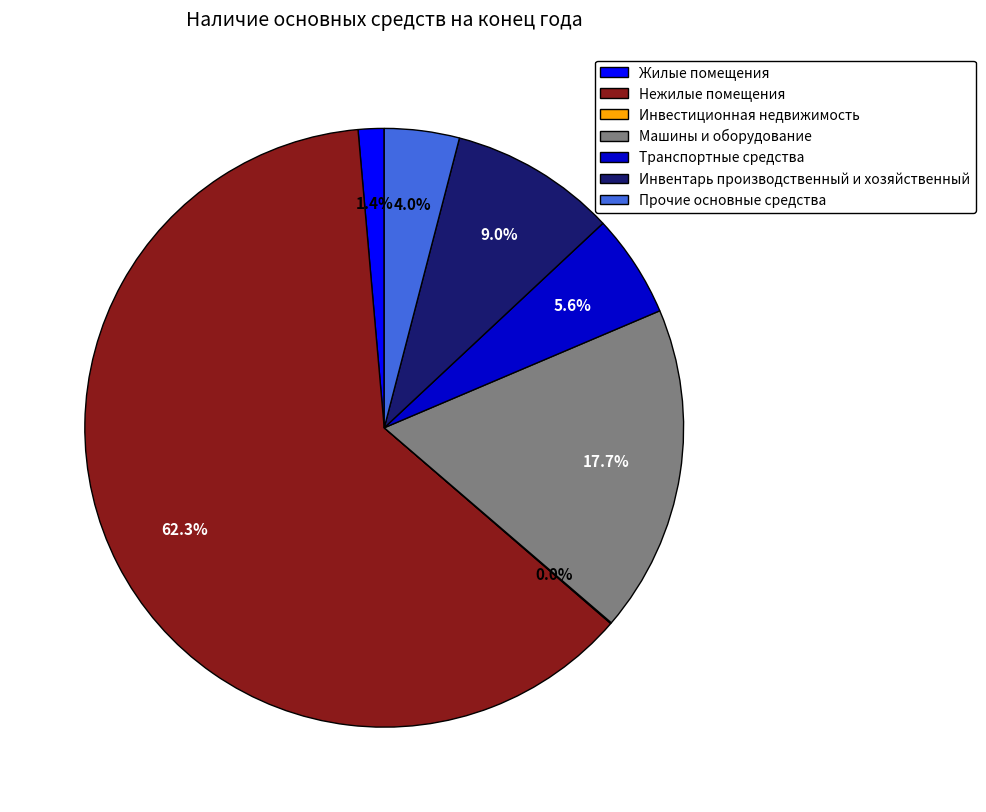

Does any single category account for the majority?

Yes